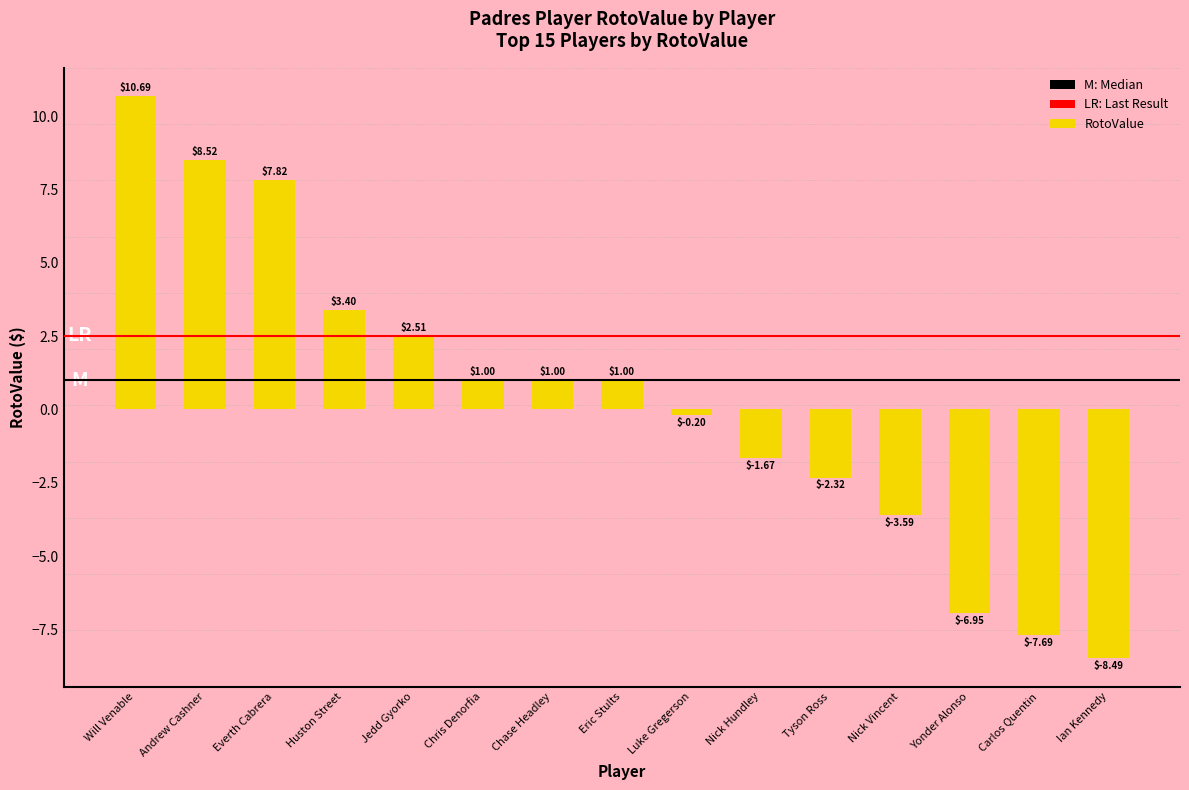

What is the difference between the second highest and second lowest values?

16.2